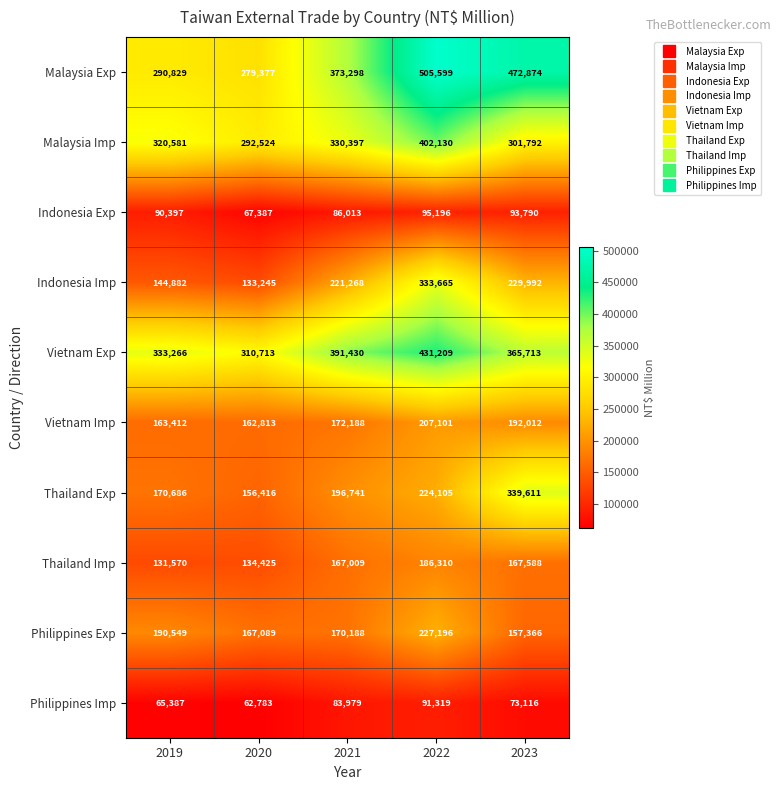

Rank the series by their maximum value, from highest to lowest.

Malaysia Exp, Vietnam Exp, Malaysia Imp, Thailand Exp, Indonesia Imp, Philippines Exp, Vietnam Imp, Thailand Imp, Indonesia Exp, Philippines Imp